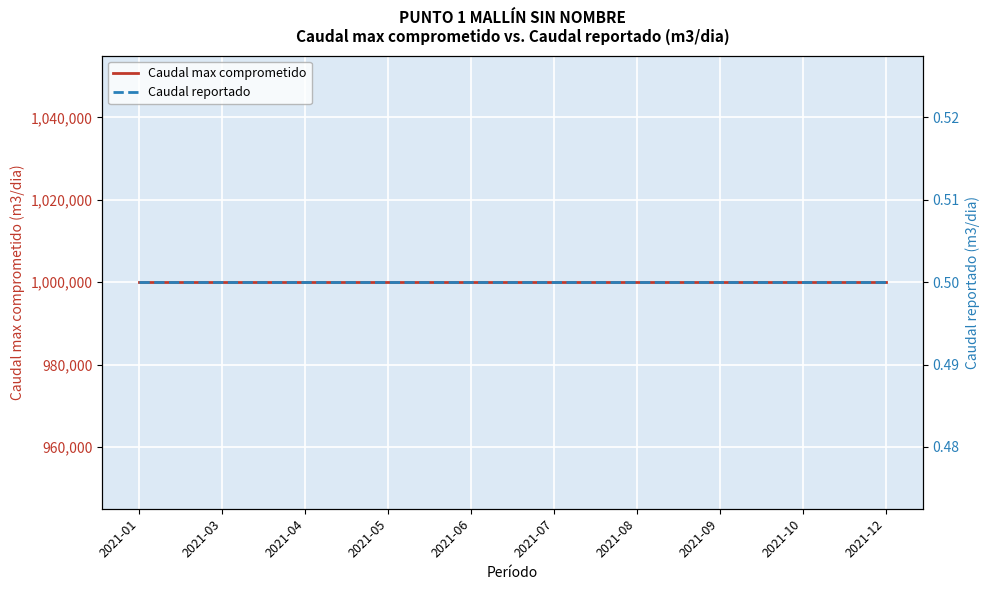

How many lines are shown in the chart?

2